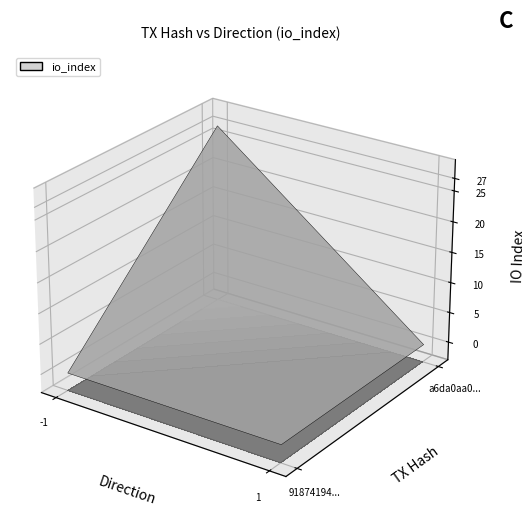

List the series in order of their peak value, lowest first.

91874194a912697e1bfa86de808af90d036a5dc, a6da0aa0cf33c52385ecd9276ed2c39b41b03e8